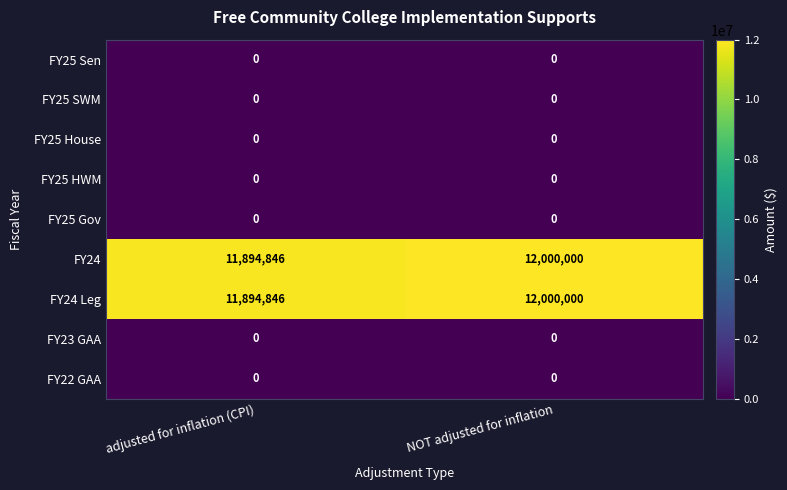

What is the spread (max minus min) of values at adjusted for inflation (CPI)?

11894846